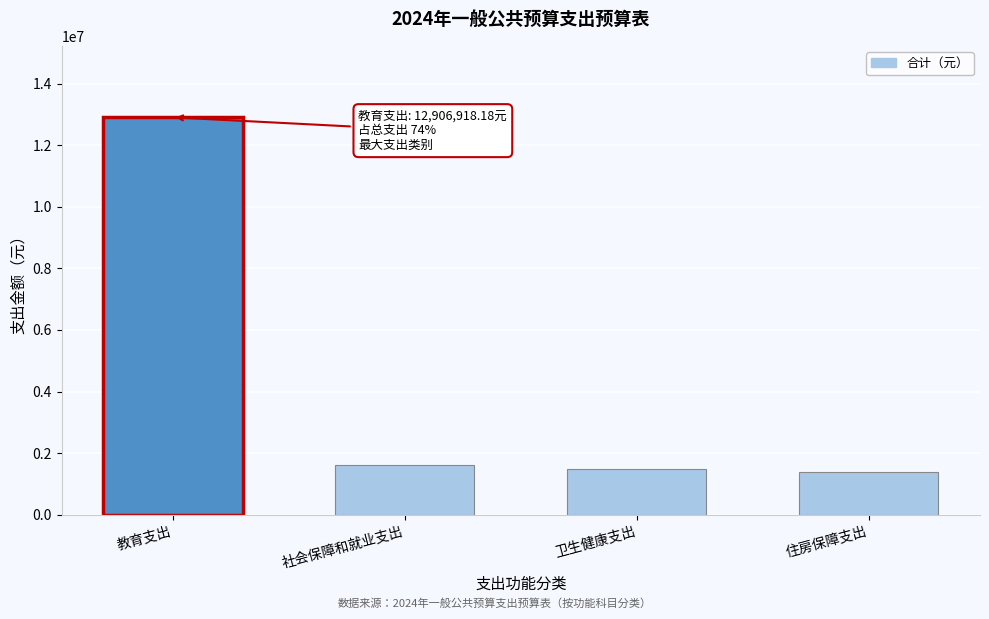

Reading left to right, what are all the values shown in this chart?

12906918.2	1619285.9	1471099.6	1388648.2